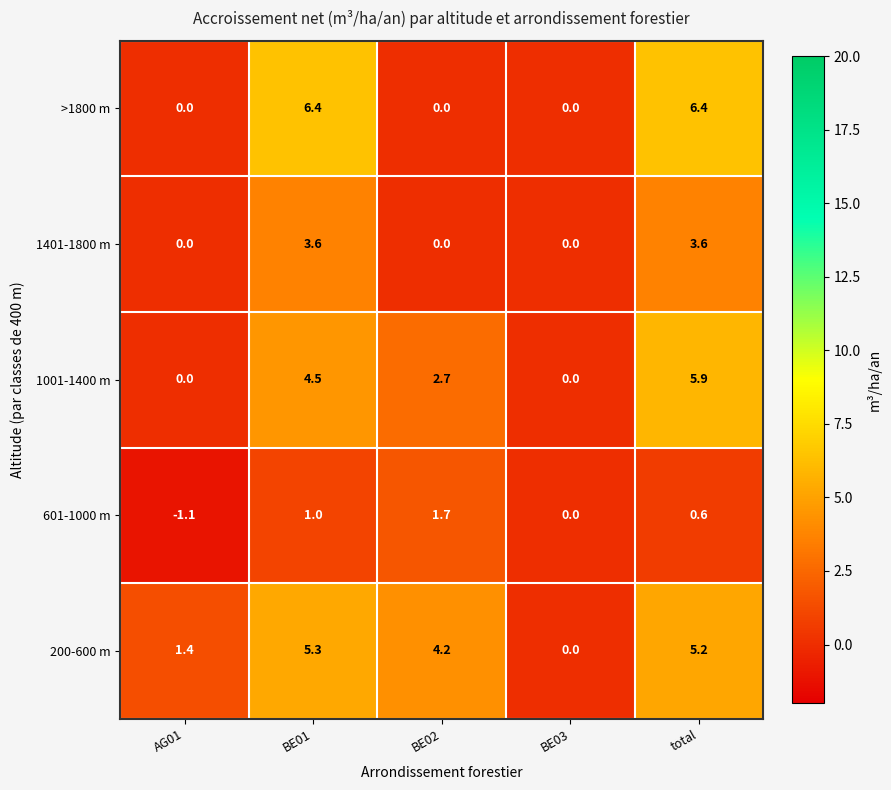

List the series in order of their peak value, lowest first.

601-1000 m, 1401-1800 m, 200-600 m, 1001-1400 m, >1800 m